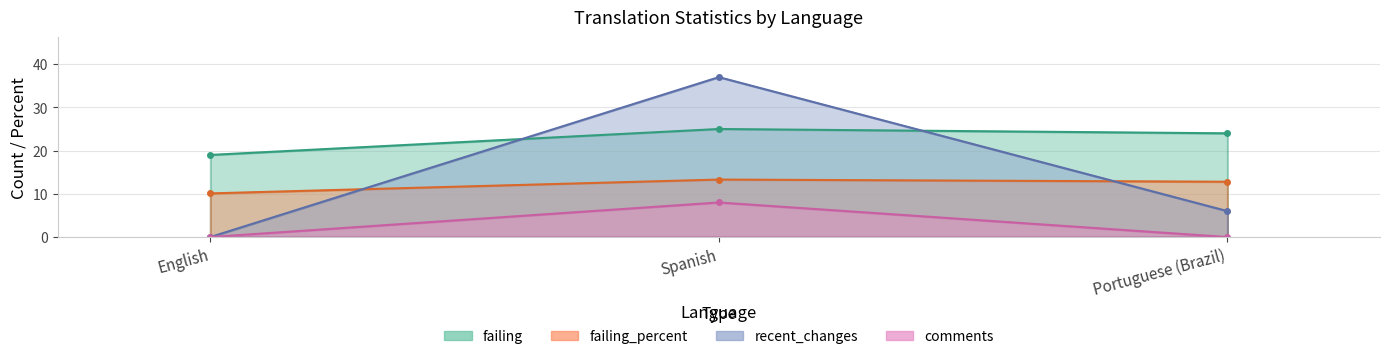

What is the greatest value displayed?

37.0